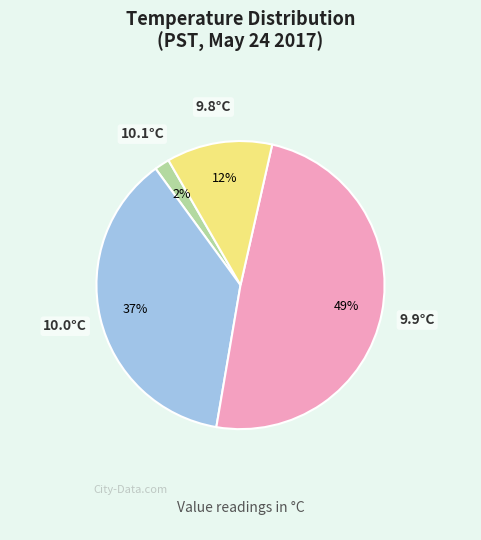

Is 9.9°C the majority of the pie?

No